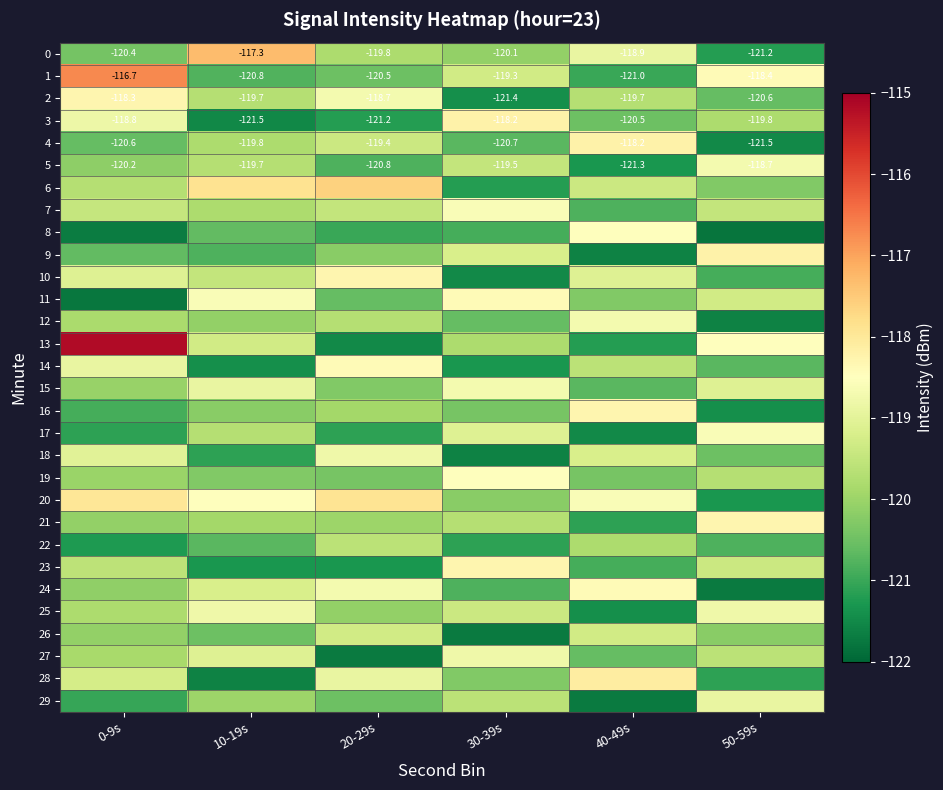

How many data points in 0 are above -119?

2